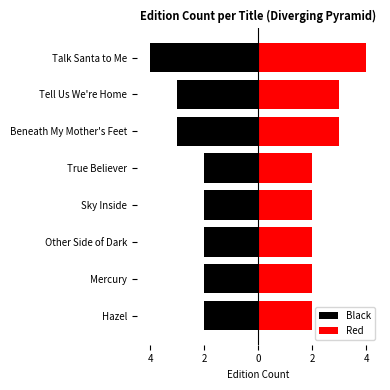

At how many categories does at least one series exceed 2?

3